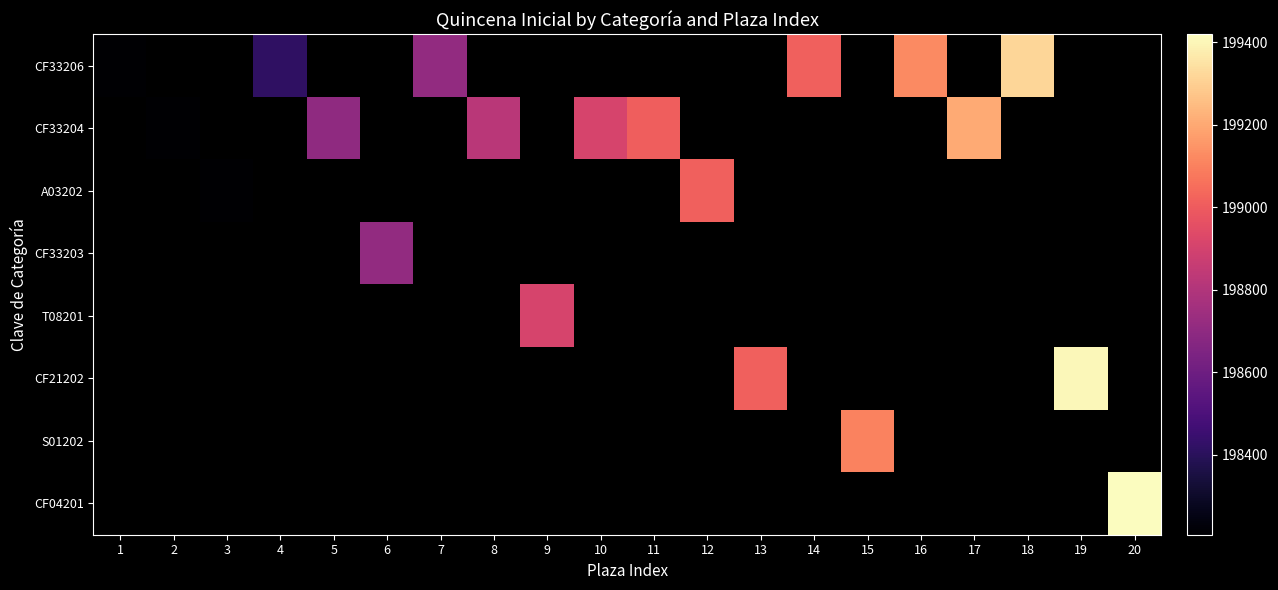

How many values in the CF33204 series are below 199010?

4